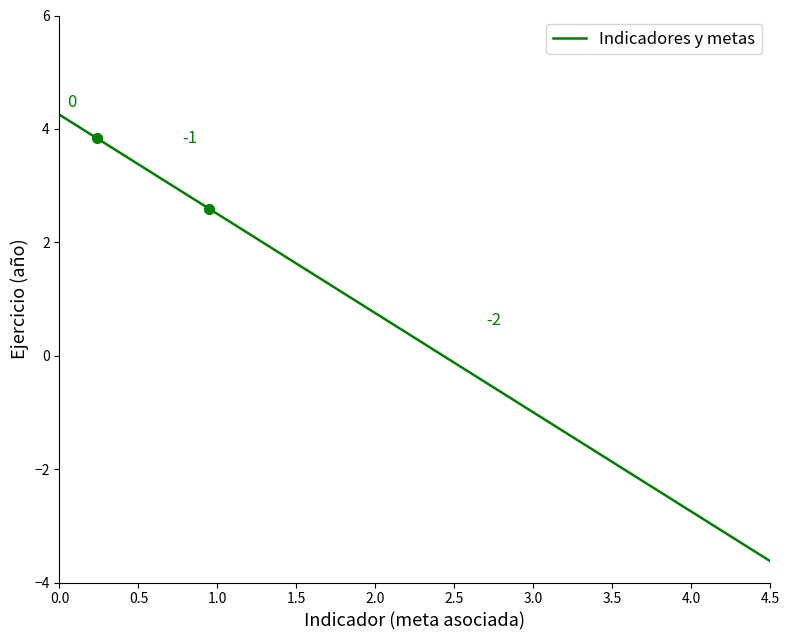

What is the smallest value displayed?

-3.6